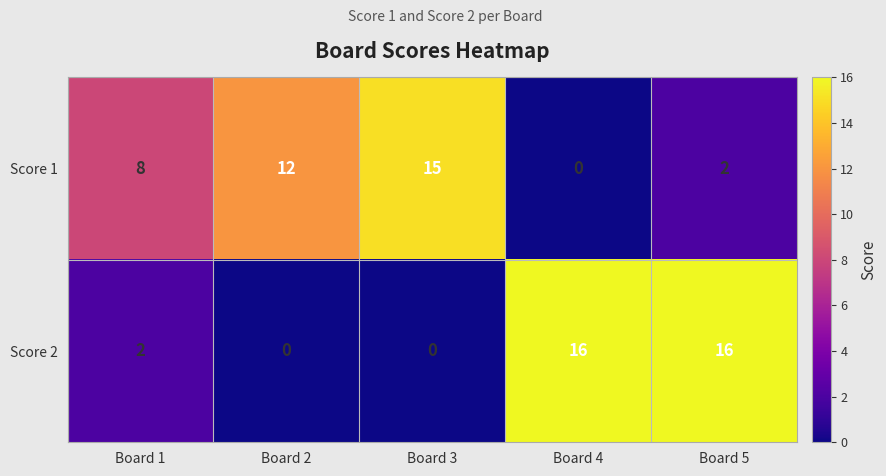

Rank the series by their maximum value, from lowest to highest.

Score 1, Score 2